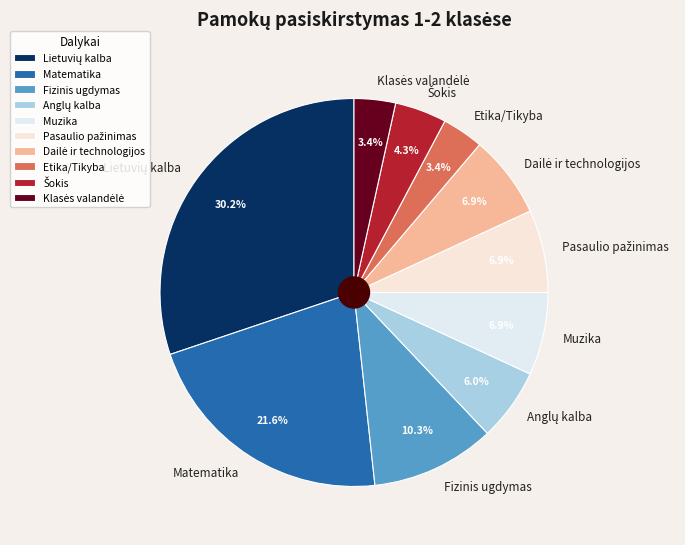

Is there a majority slice in this chart?

No